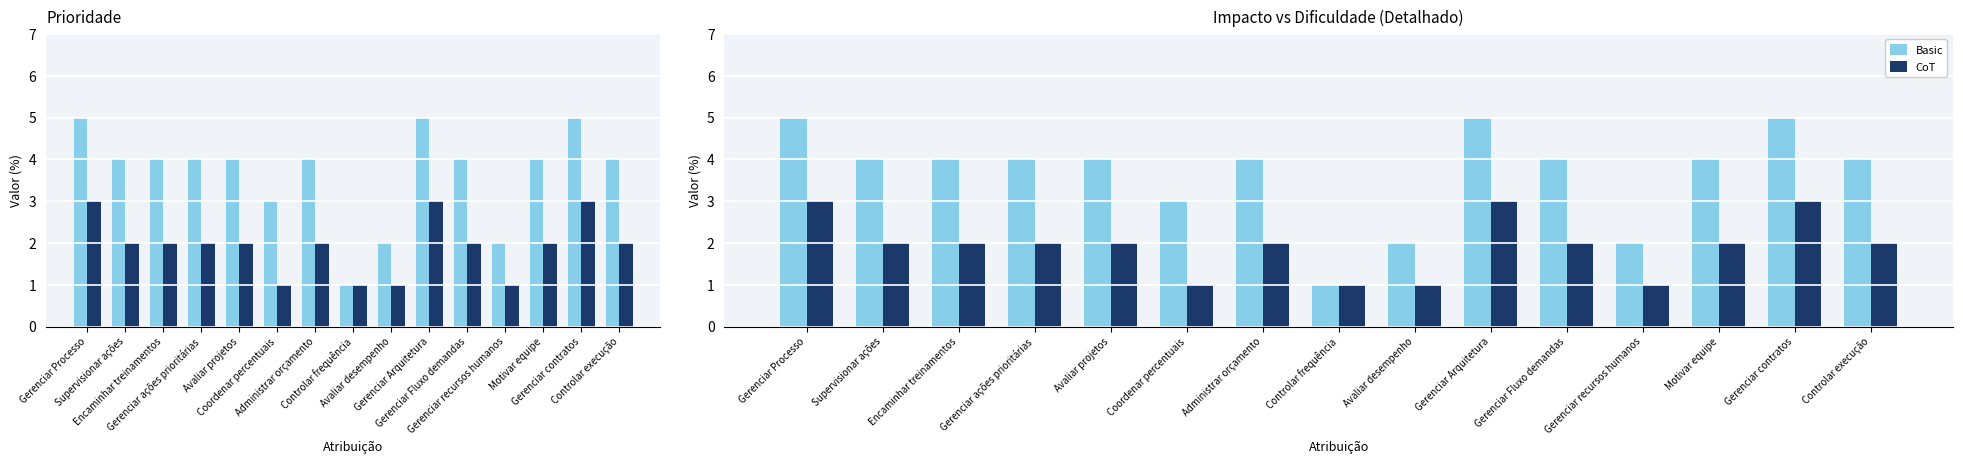

True or false: CoT has a value of 1 at Avaliar projetos.

False